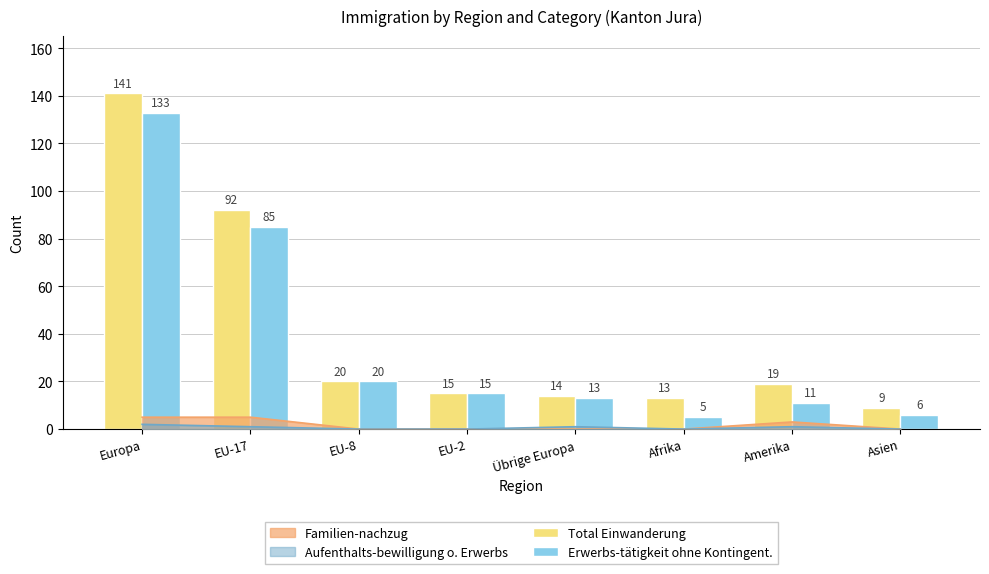

What is the maximum value shown in the chart?

141